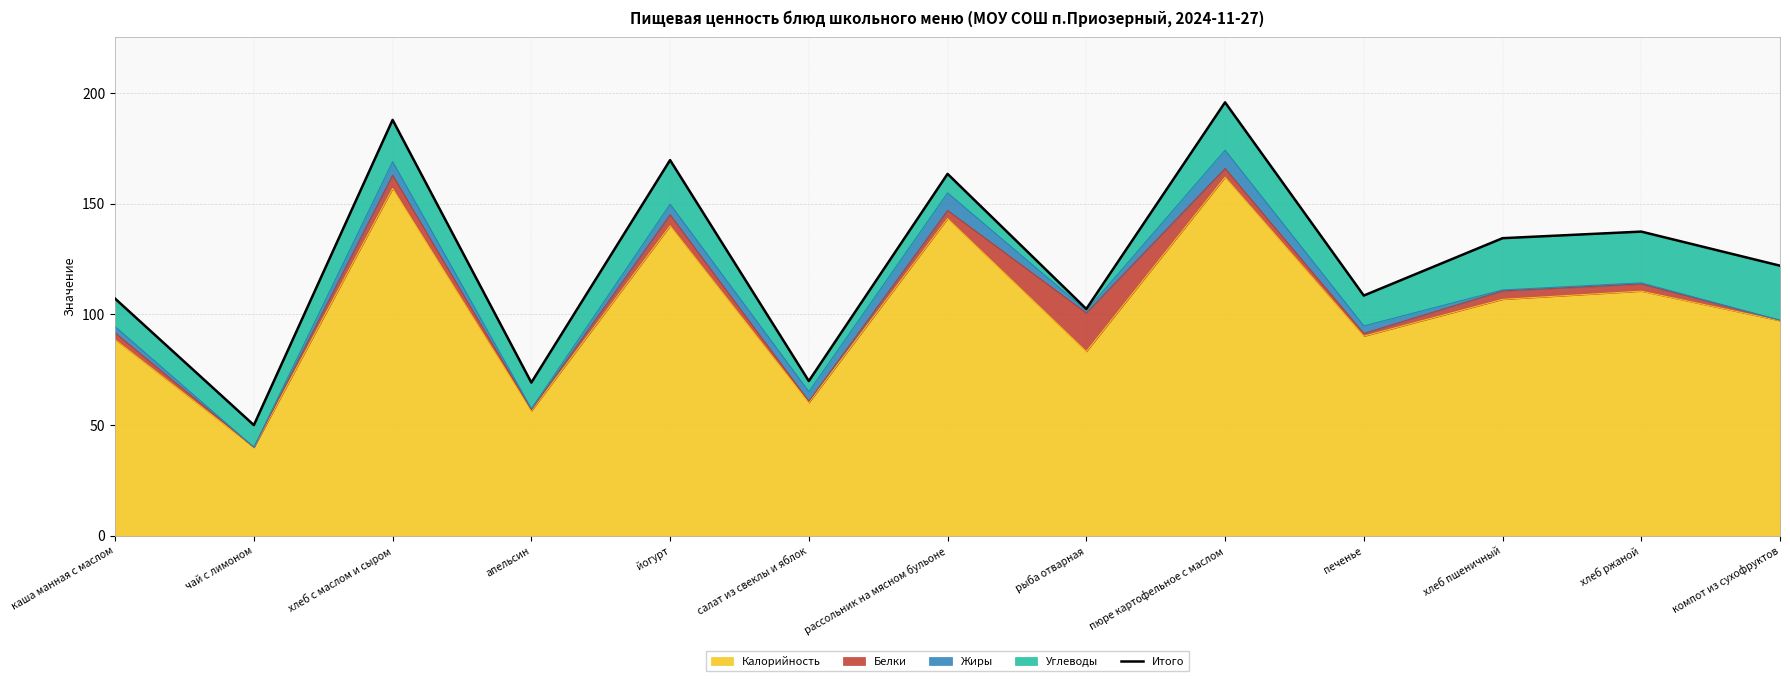

What is the maximum value shown in the chart?

195.8